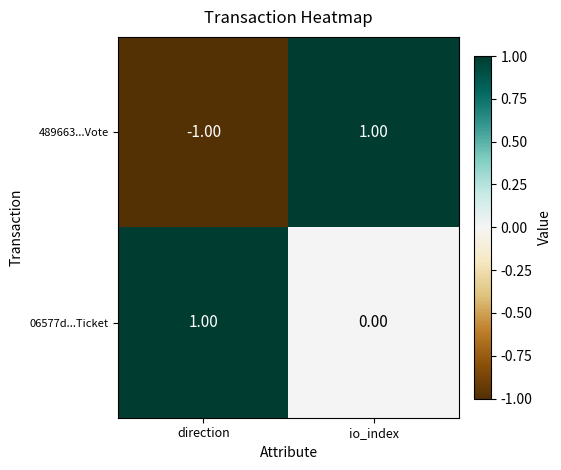

Which category has the lowest value in the 489663...Vote series?

direction